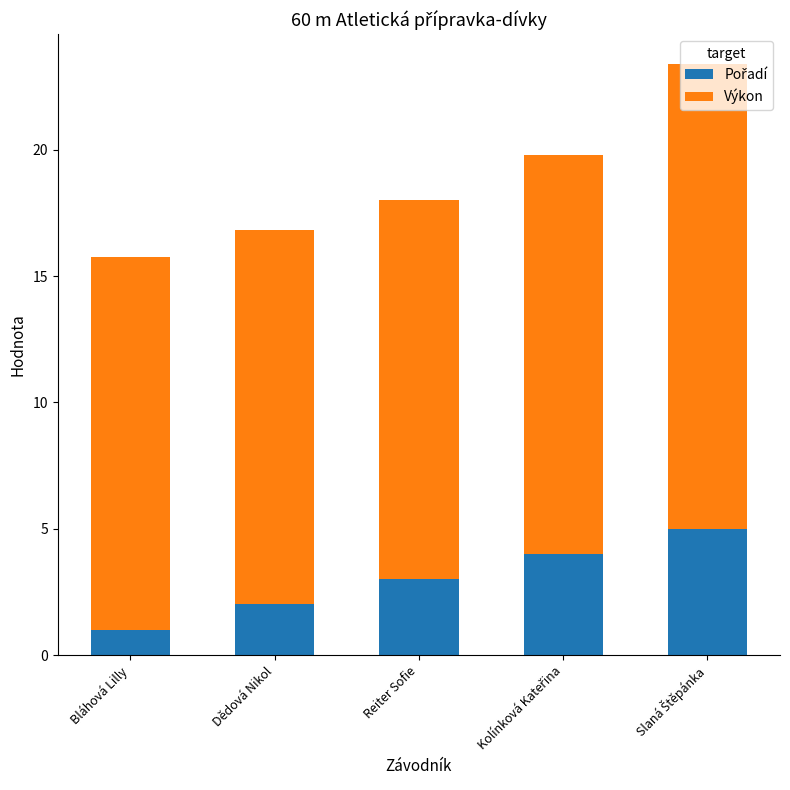

What is the total value across all series at Reiter Sofie?

18.0